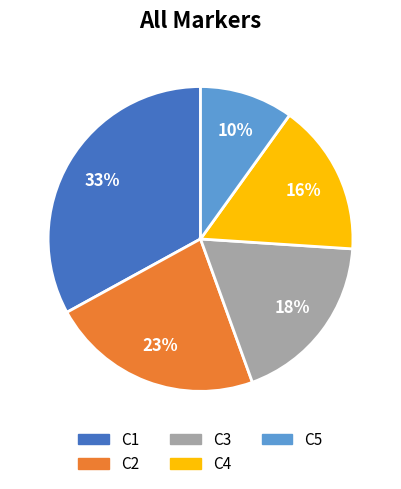

To the nearest percent, what is the average slice percentage?

20%